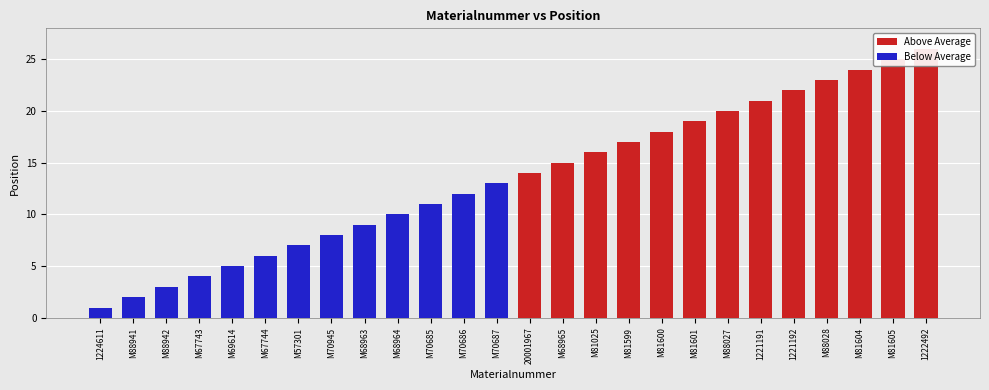

What is the label of the 12th bar from the left?

M70686